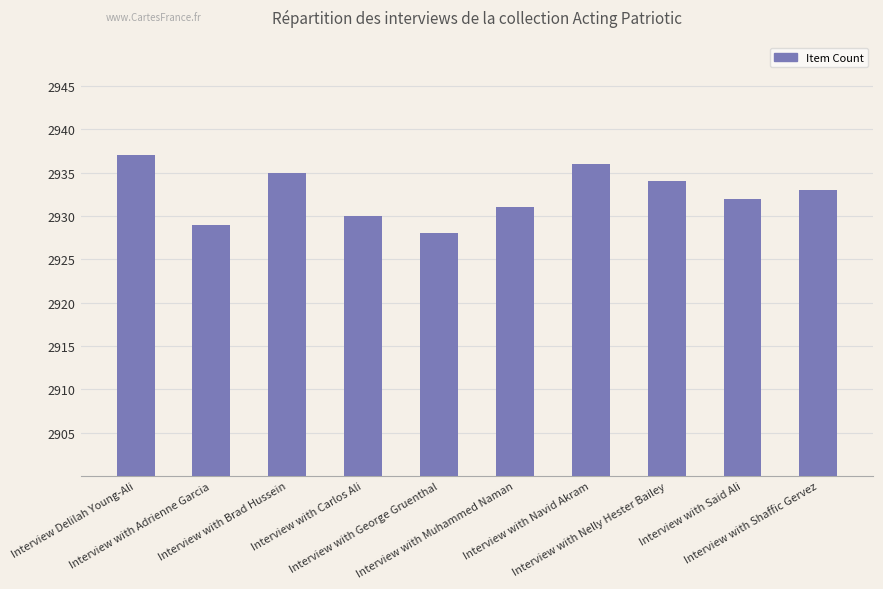

Where is the data nearest to the value 2932?

Interview with Said Ali